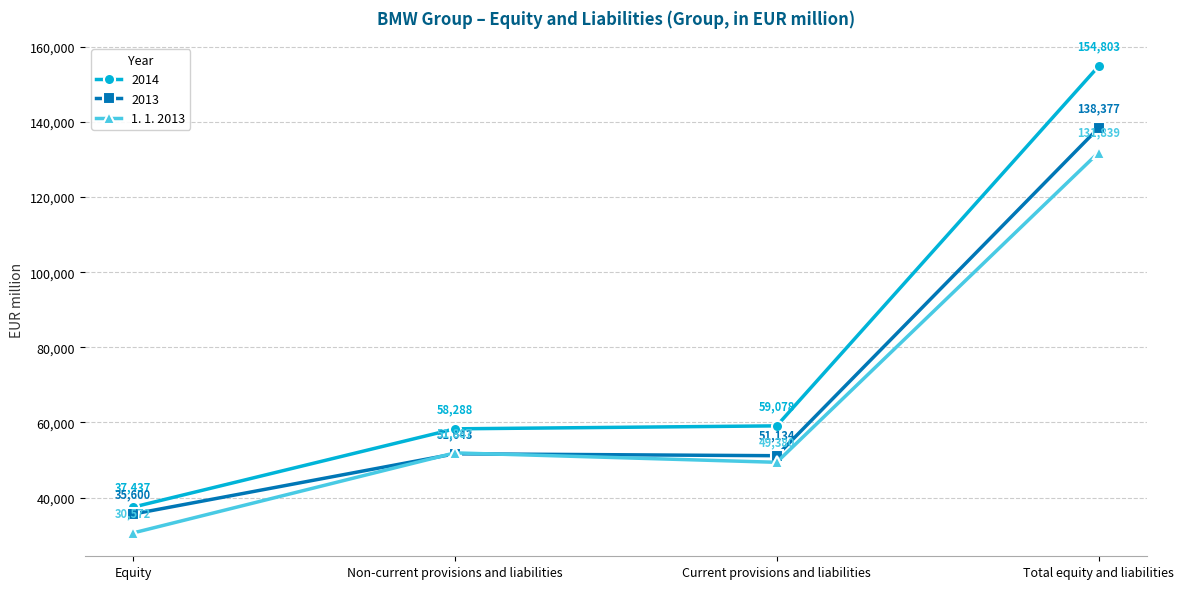

What position from the right is Non-current provisions and liabilities?

3